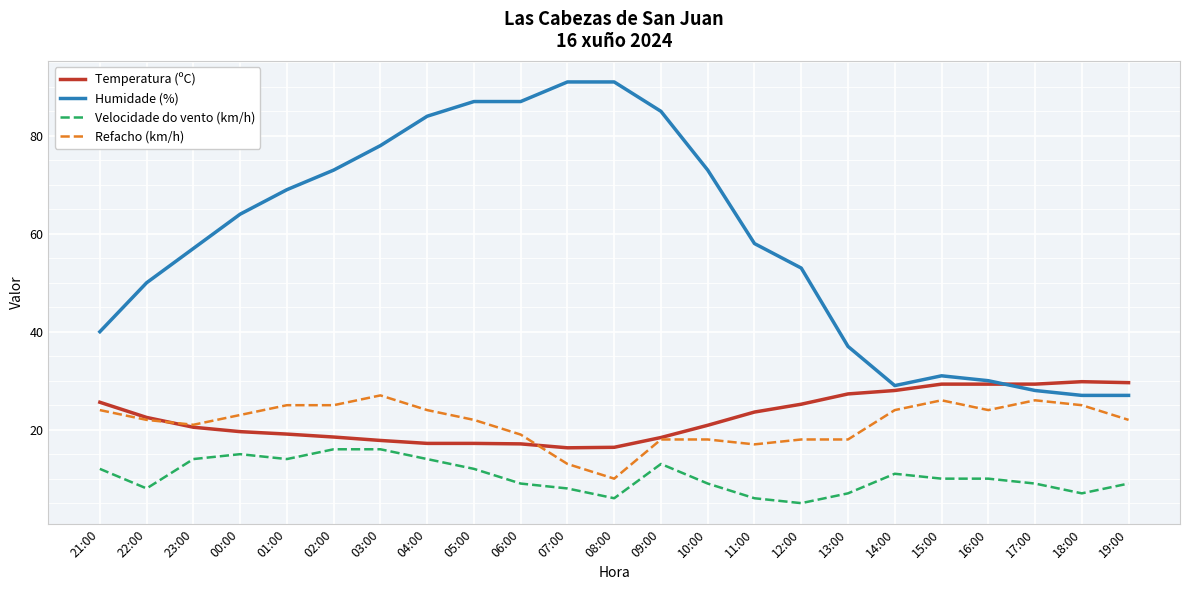

What is the sum of the Refacho (km/h) values at 09:00 and 06:00?

37.0